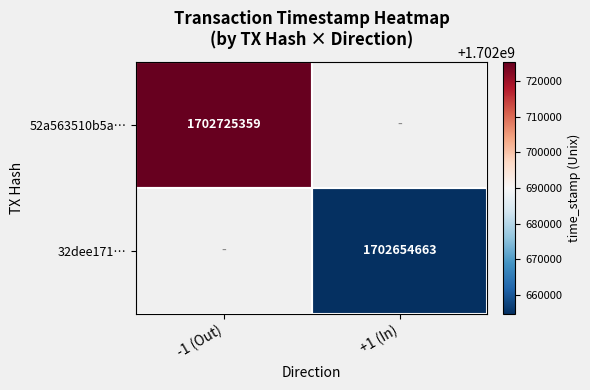

Is it true that 52a563510b5a… equals 1113710432 at -1 (Out)?

False